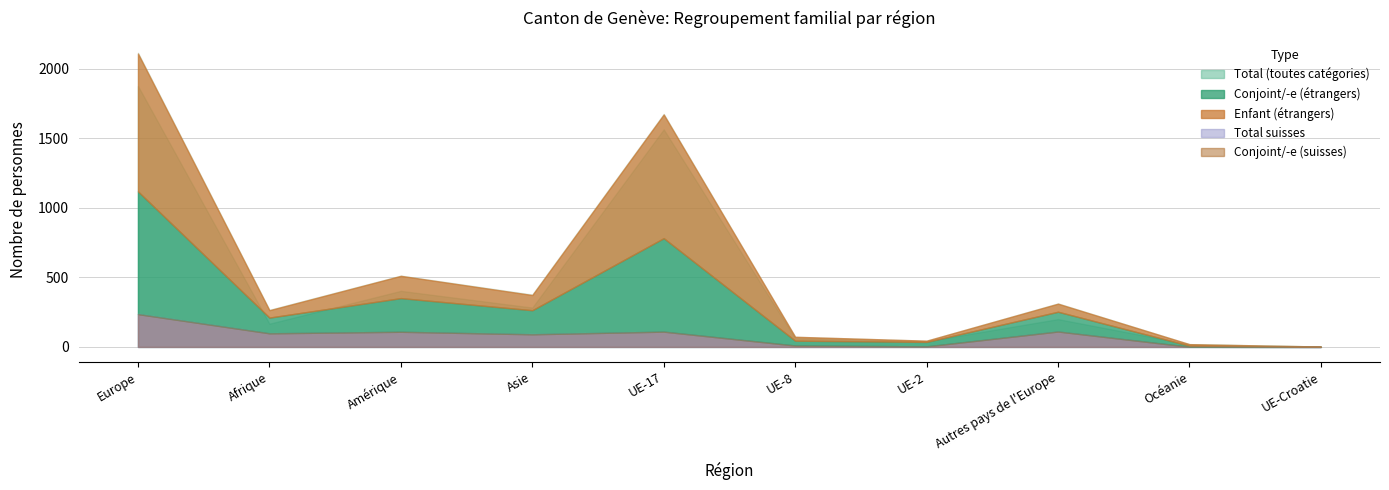

True or false: Enfant (étrangers) has a value of 10 at UE-8.

False